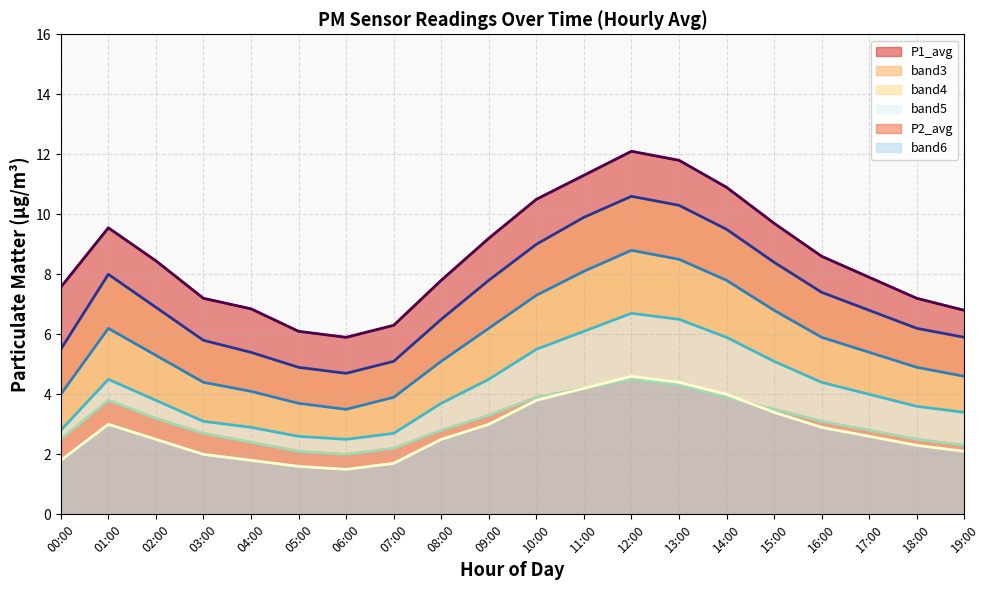

Is it true that Line: band3 equals 3.0 at 15:00?

False